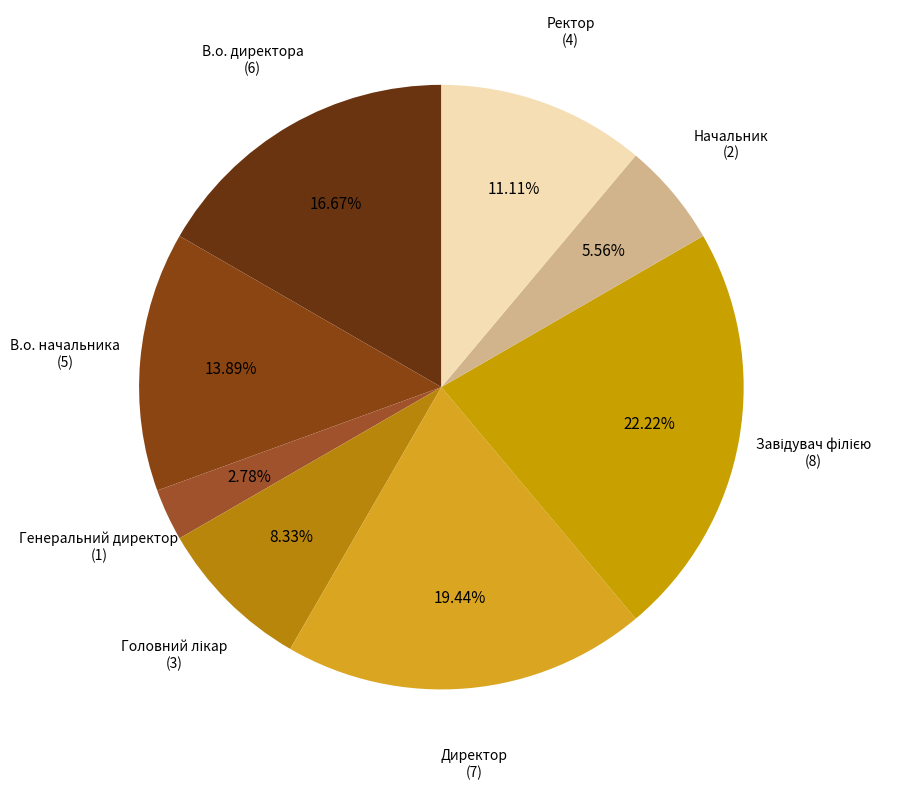

What percentage is the Директор slice, to the nearest percent?

19%